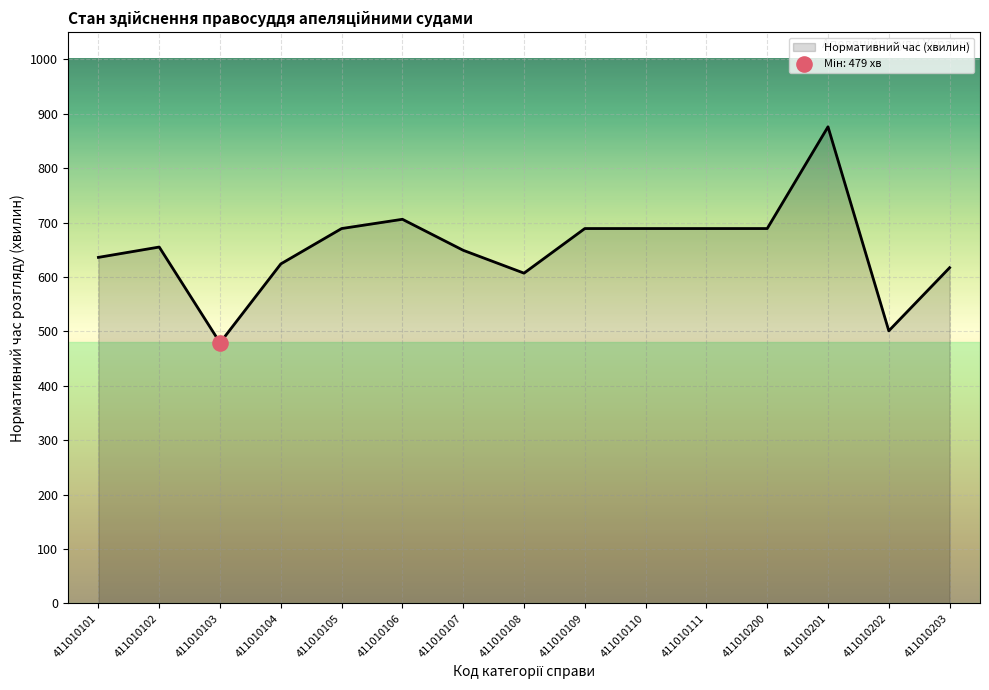

What is the change in value from 411010110 to 411010203?

-72